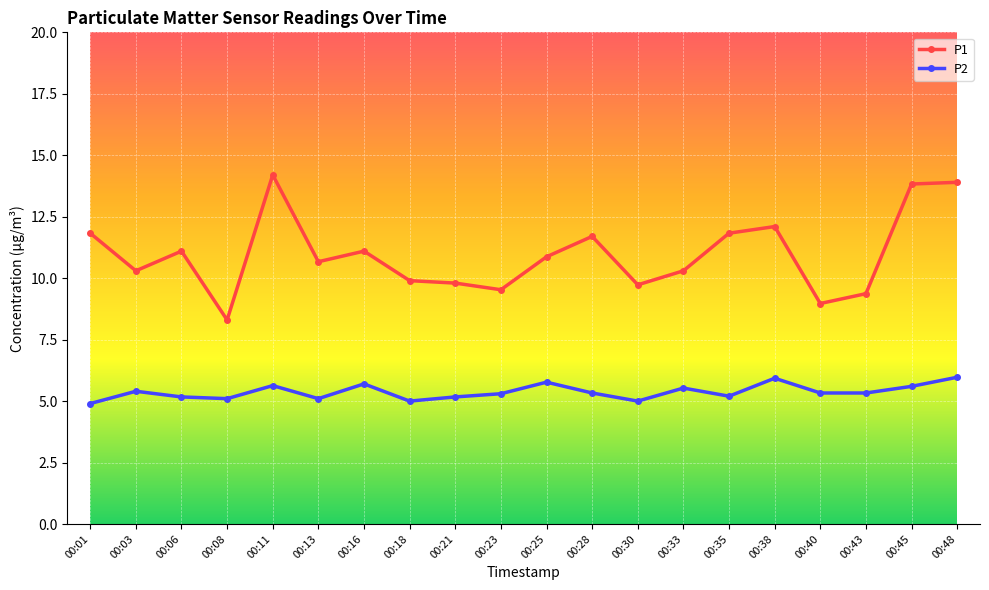

At how many categories does at least one series exceed 6?

20